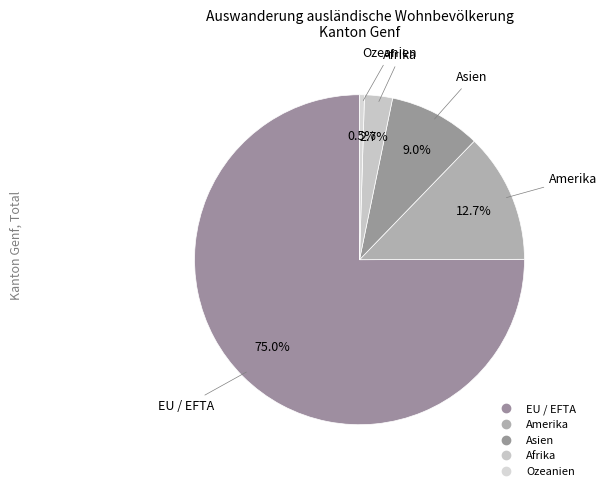

Count the number of slices in the pie.

5